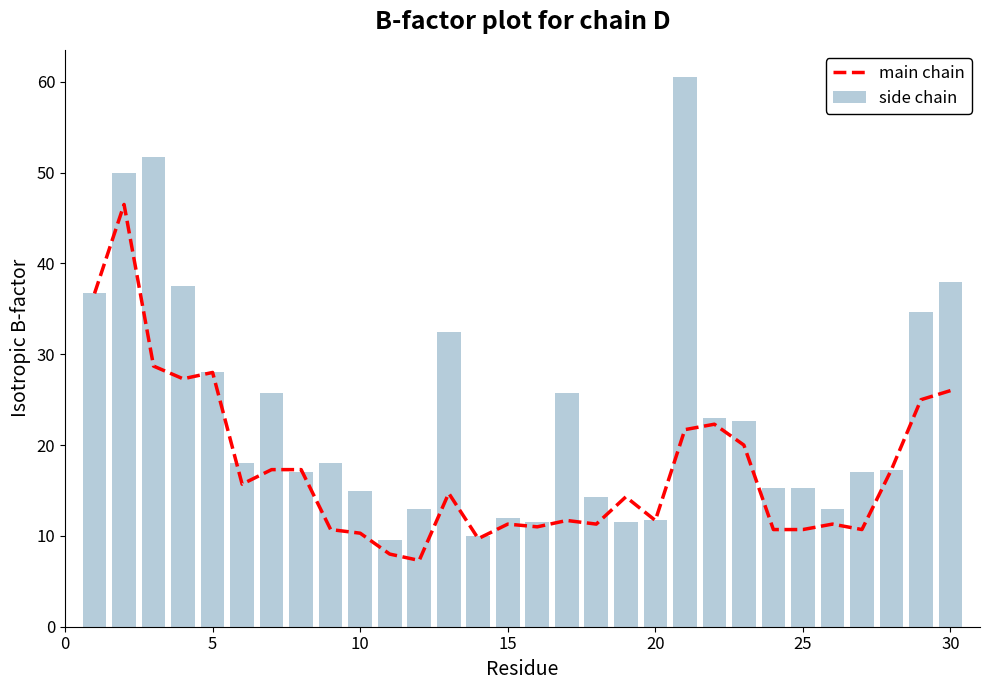

The main chain series shows 10.7 at 25. True or false?

True